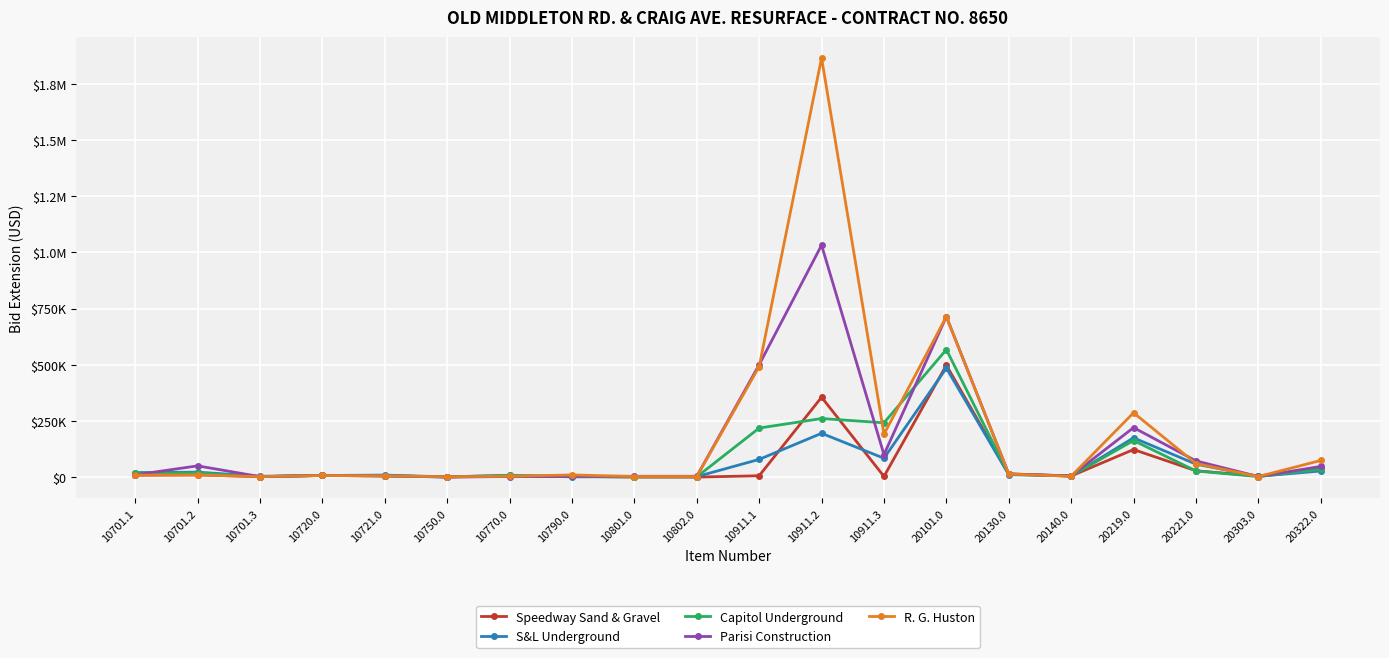

What are all the series names shown in the legend?

Speedway Sand & Gravel, S&L Underground, Capitol Underground, Parisi Construction, R. G. Huston